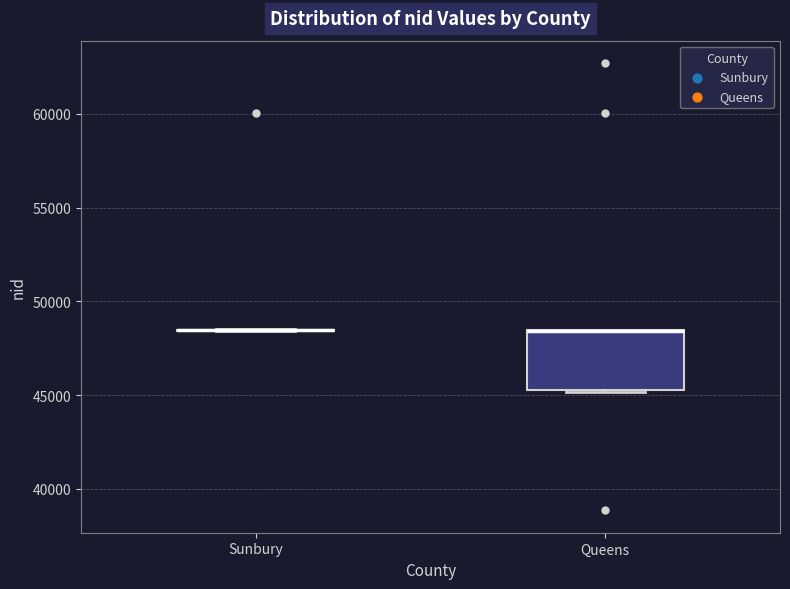

Reading left to right, read every box against the y-axis: the position of its median line, the range the box covers, and the ends of its whiskers. The values are not printed on the chart, so give them approximately, as read against the axis.

Sunbury: box collapsed to a line at 48500, whiskers 48500 to 48500
Queens: median 48500 (drawn on the box's upper edge), box 45000 to 48500, whiskers 45000 to 48500